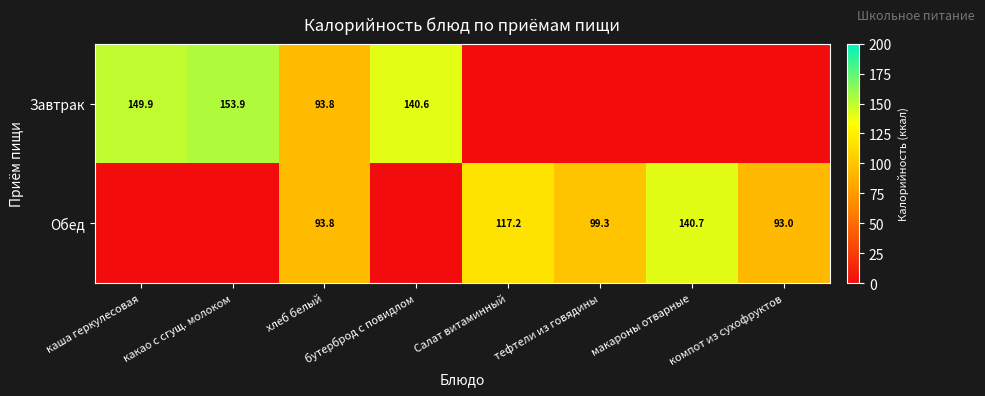

At how many categories does at least one series exceed 99?

6